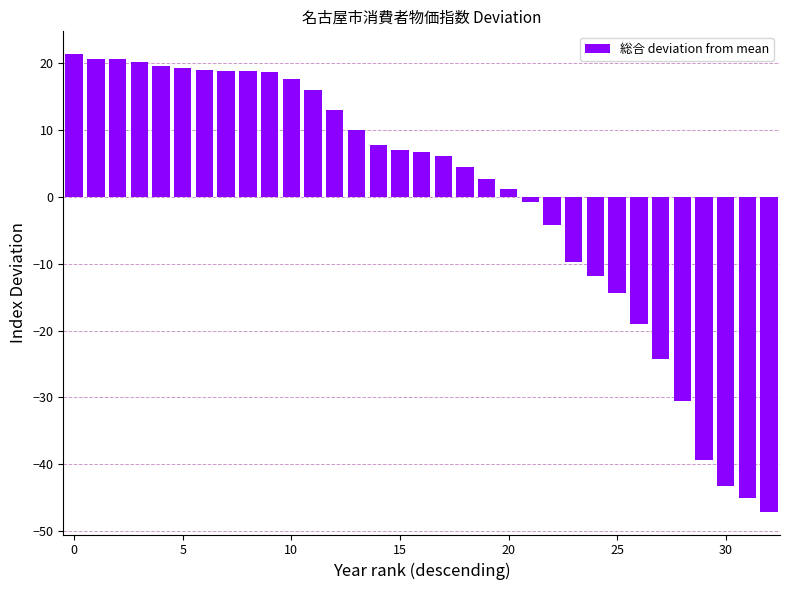

What is the smallest value displayed?

-47.1